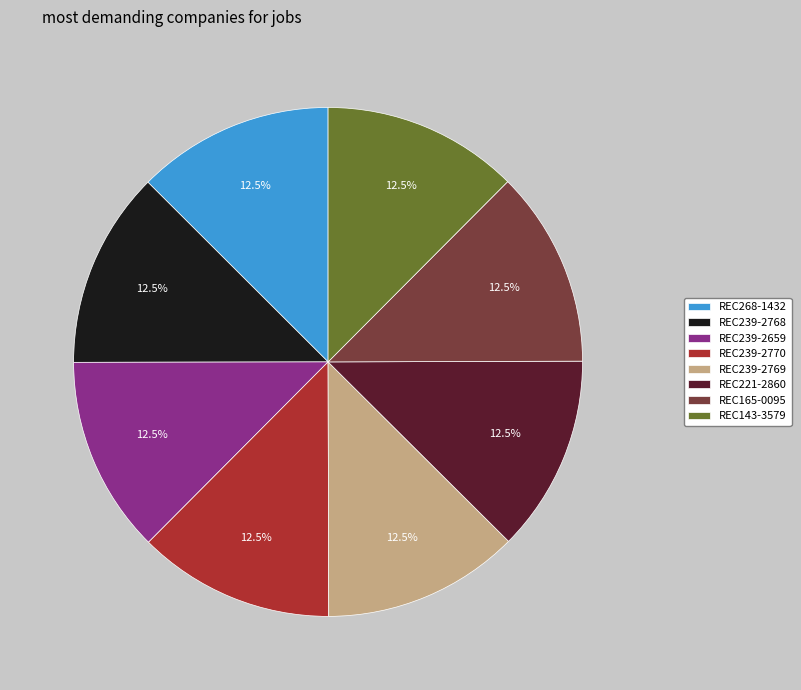

Is it true that REC239-2770 is 2% of the pie?

False